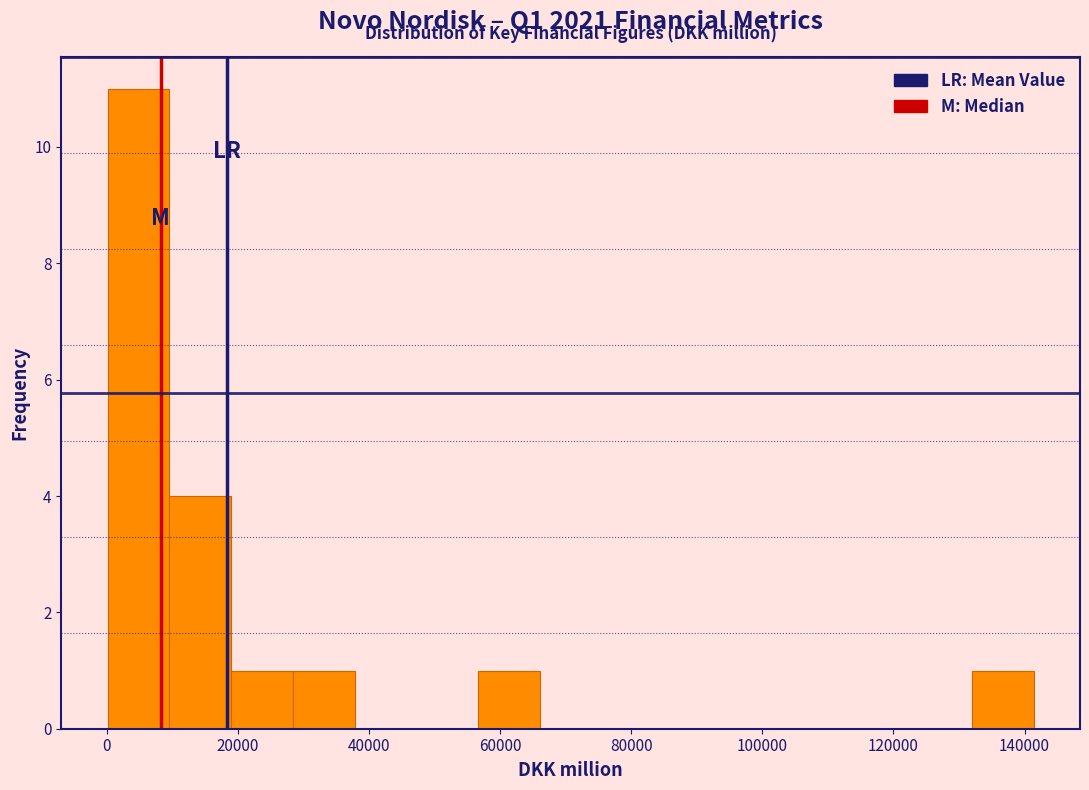

Which range on the x-axis has the tallest bar?

0 to 10000